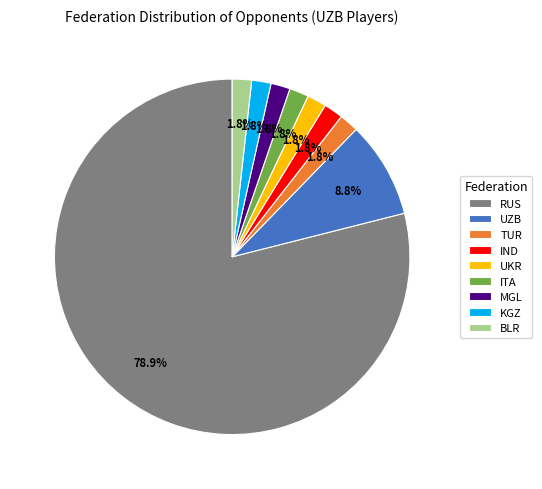

Does RUS account for over 50% of the chart?

Yes